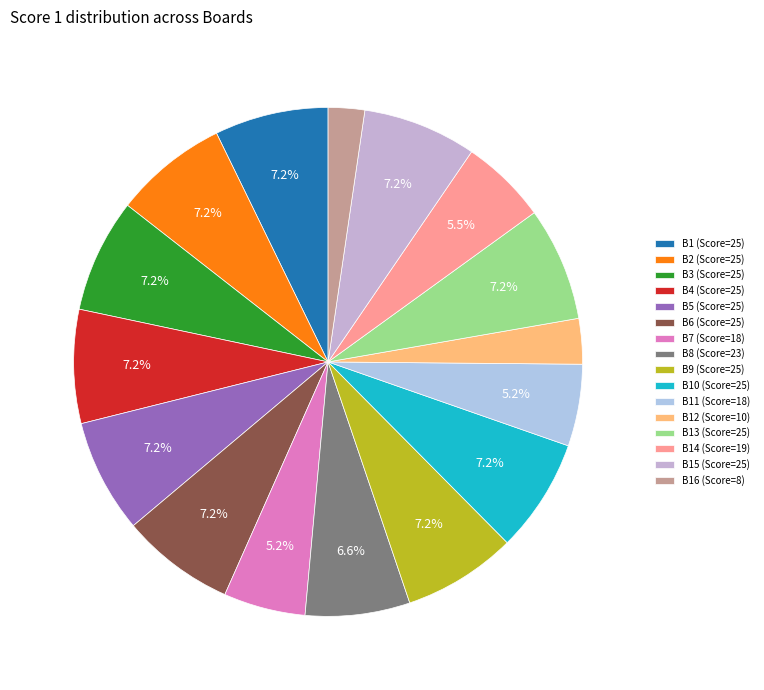

How many slices are in this pie chart?

16